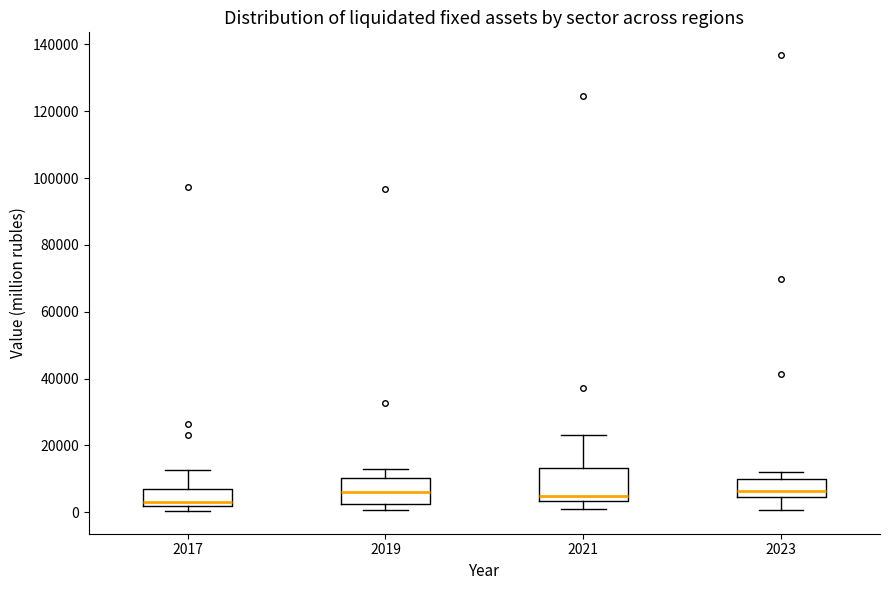

Reading left to right, read every box against the y-axis: the position of its median line, the range the box covers, and the ends of its whiskers. The values are not printed on the chart, so give them approximately, as read against the axis.

2017: median 4000, box 2000 to 6000, whiskers 0 to 12000
2019: median 6000, box 2000 to 10000, whiskers 0 to 12000
2021: median 4000 (just above the box's lower edge), box 4000 to 14000, whiskers 2000 to 24000
2023: median 6000, box 4000 to 10000, whiskers 0 to 12000